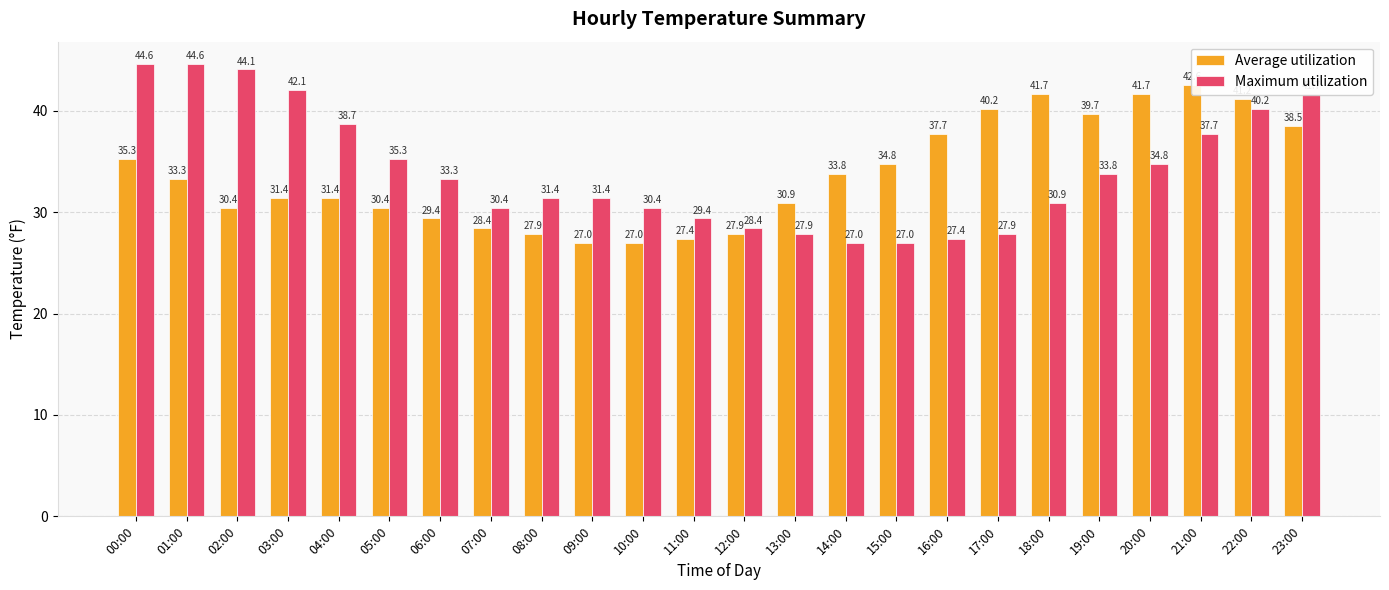

What is the sum of the Maximum utilization values at 10:00 and 01:00?

75.0